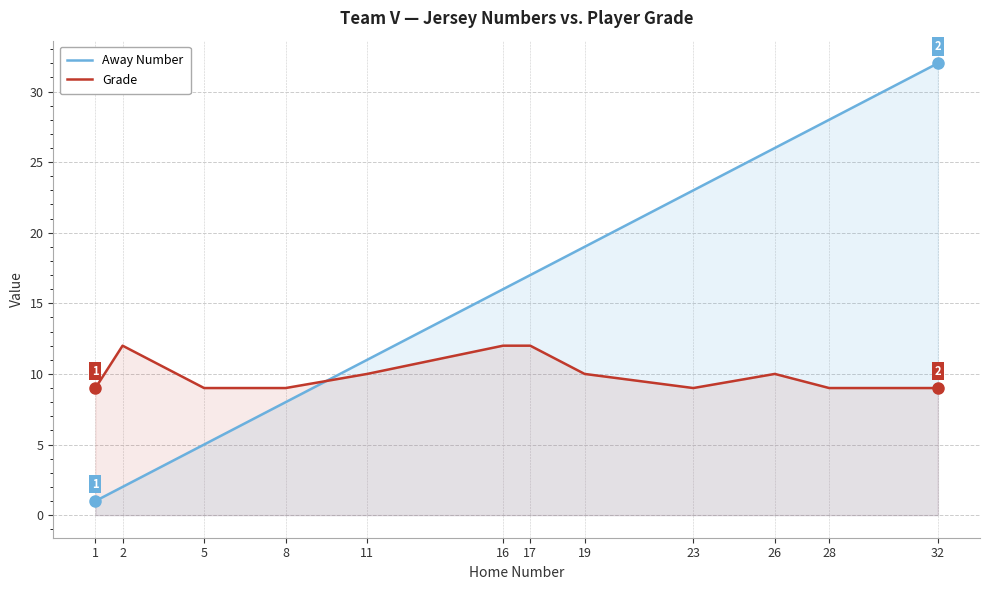

What is the value of the Grade point at the 6th from the left?

12